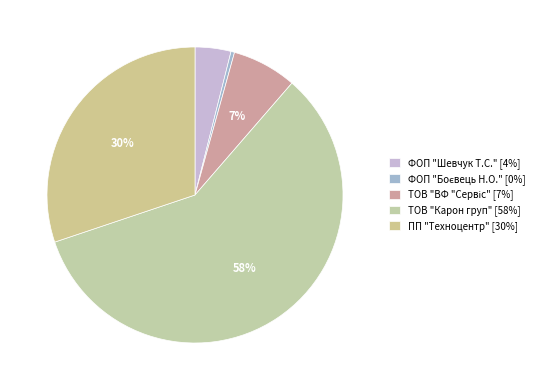

Which slice is the largest?

ТОВ "Карон груп"